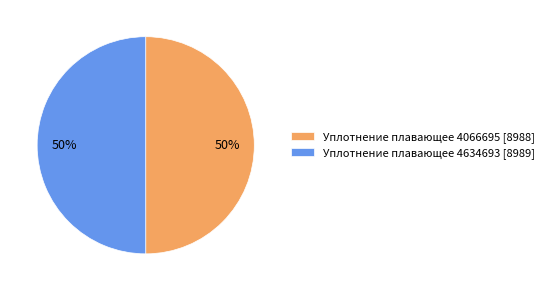

To the nearest percent, what is the combined percentage of Уплотнение плавающее 4634693 [8989] and Уплотнение плавающее 4066695 [8988]?

100%